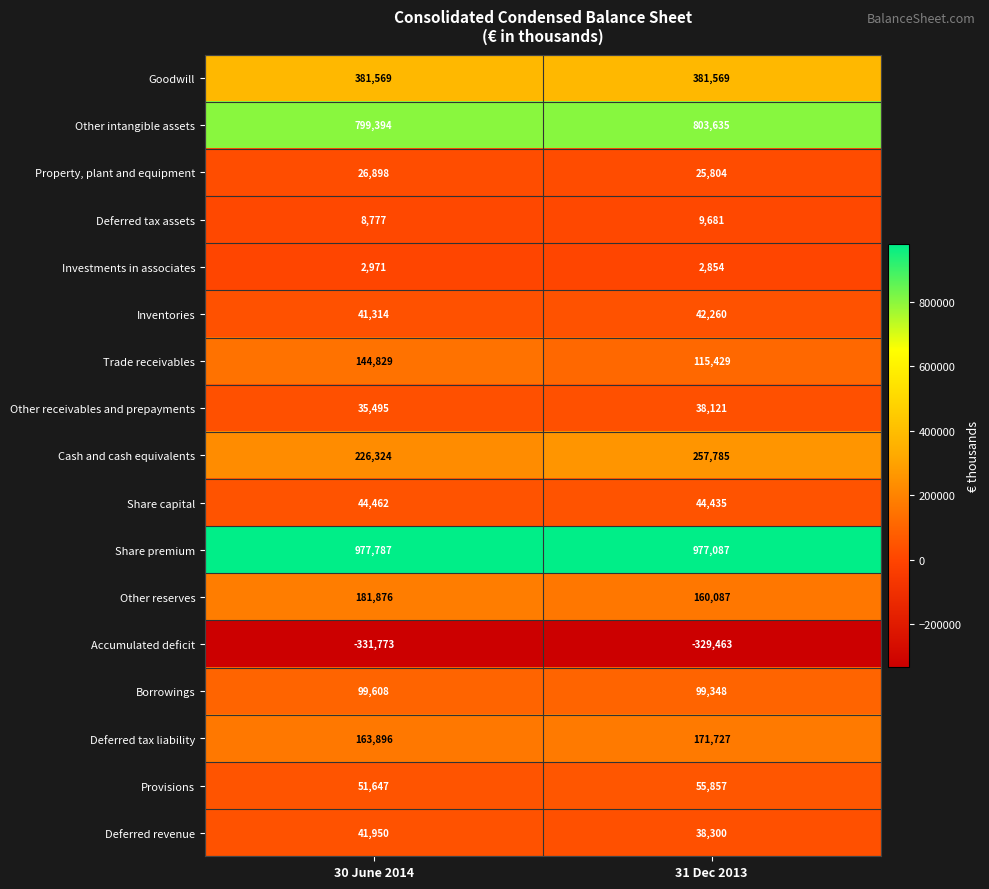

What is the sum of all Other intangible assets values?

1603029